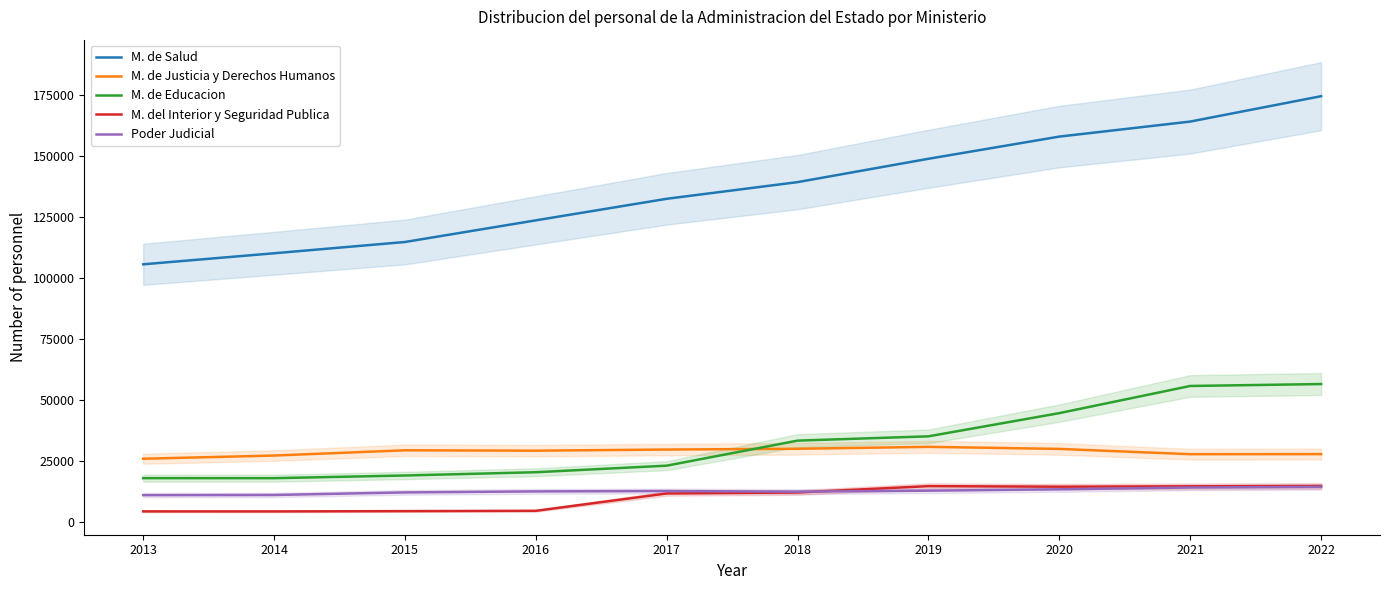

True or false: M. de Educacion has more than 1 points higher than both neighbors.

False